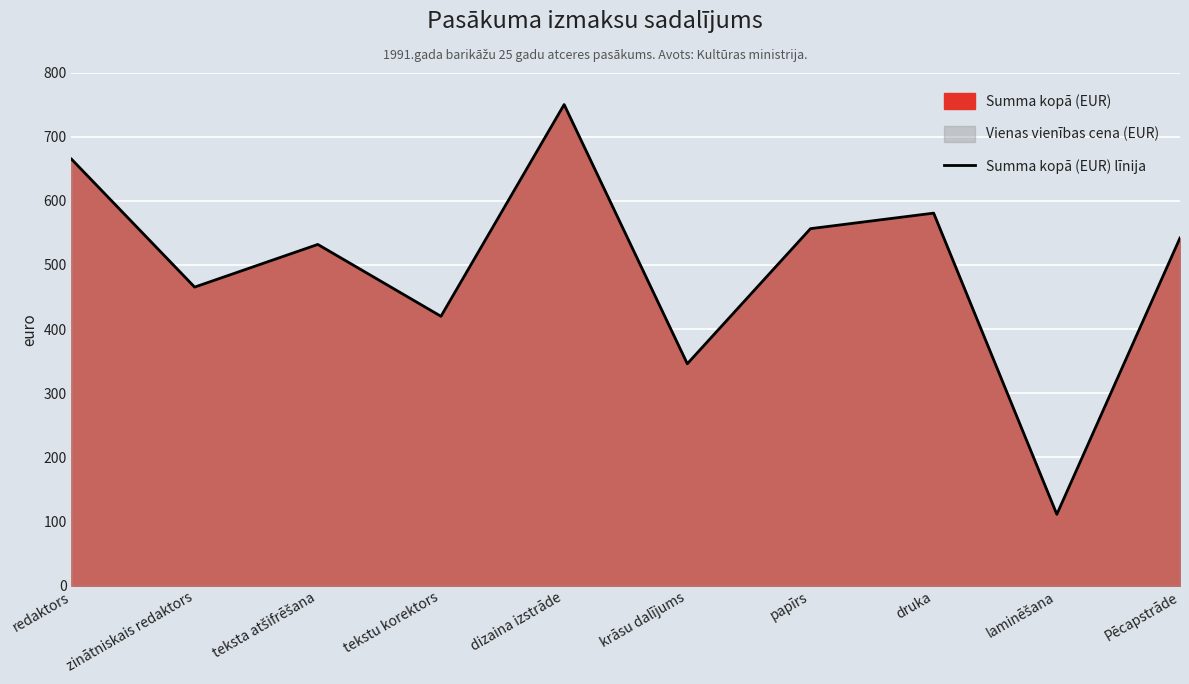

Between laminēšana and redaktors, which is larger?

redaktors